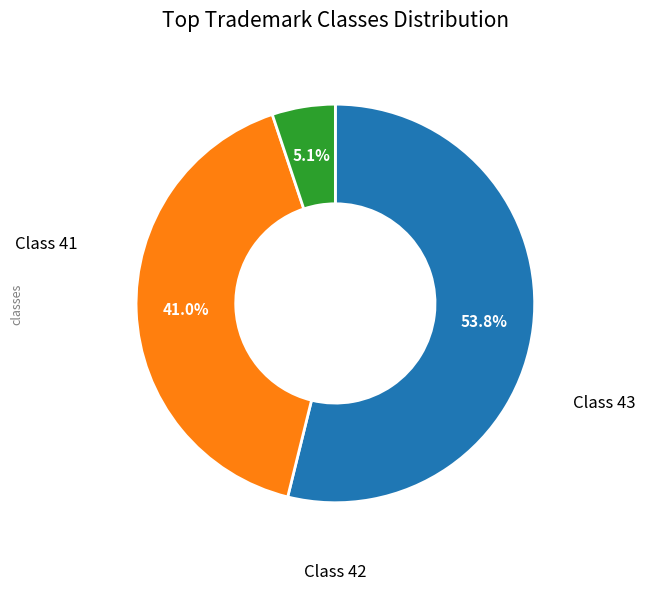

Is there a majority slice in this chart?

Yes